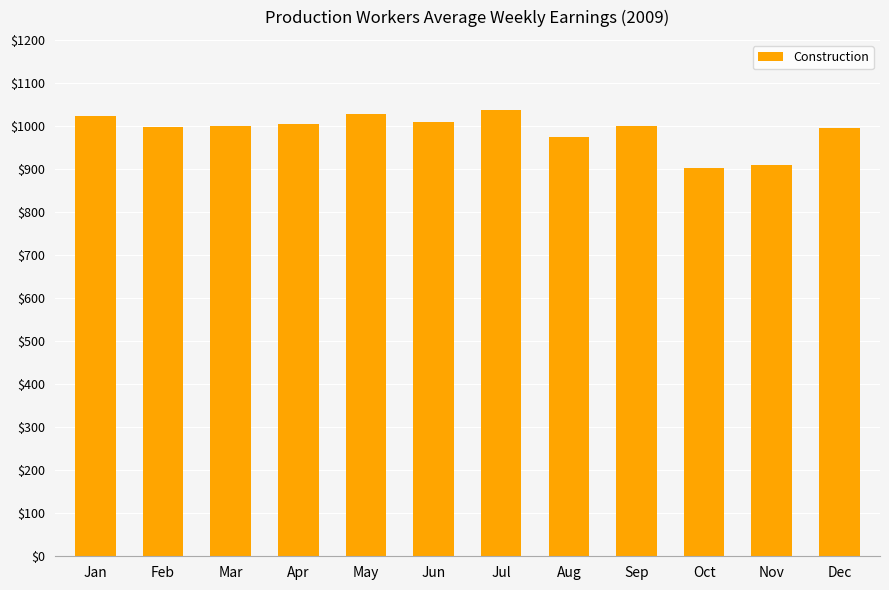

True or false: the data shows 328.5 at Oct.

False